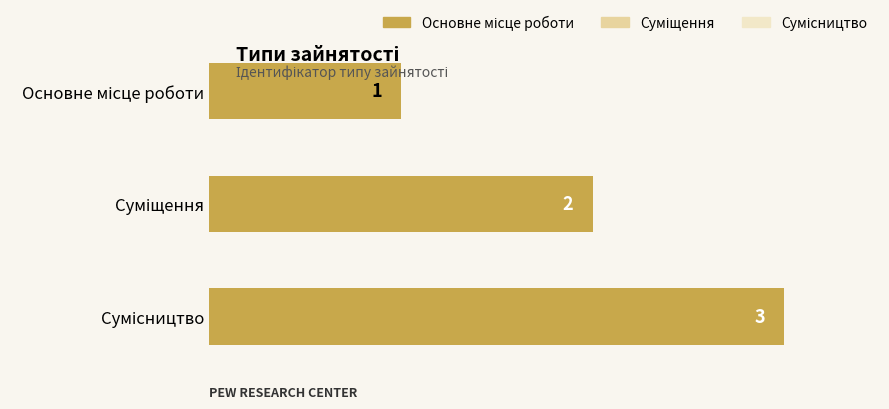

How many values are between 1 and 3?

3